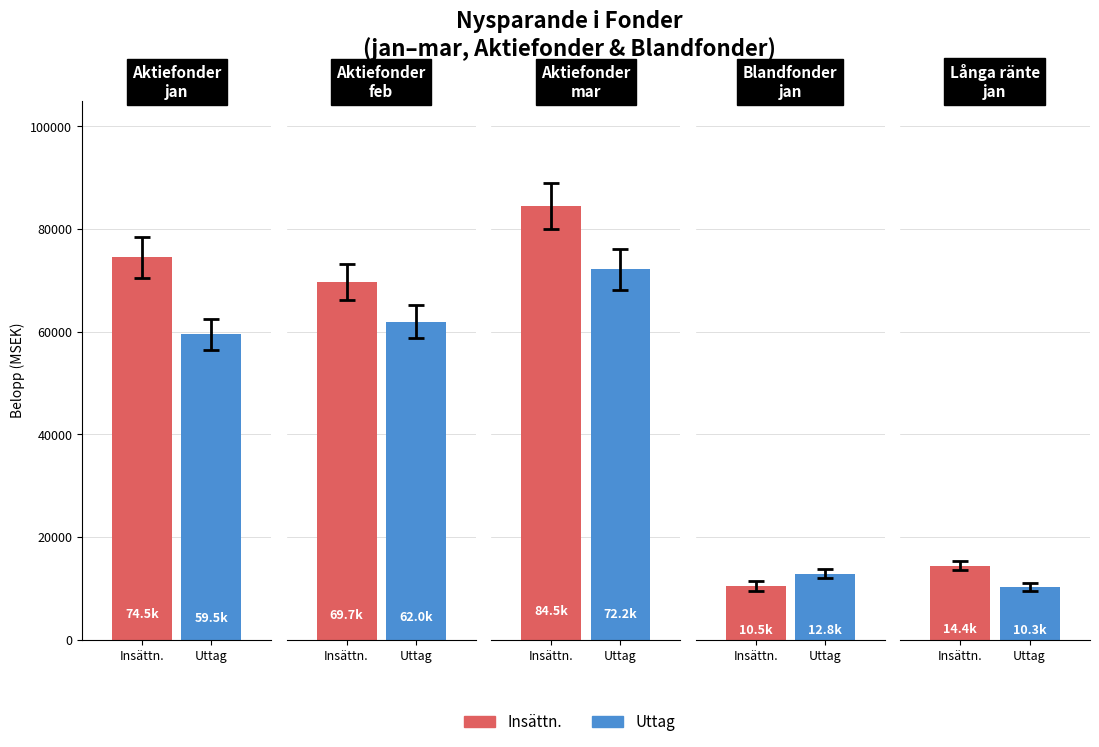

At which category is the sum across all series the highest?

mar